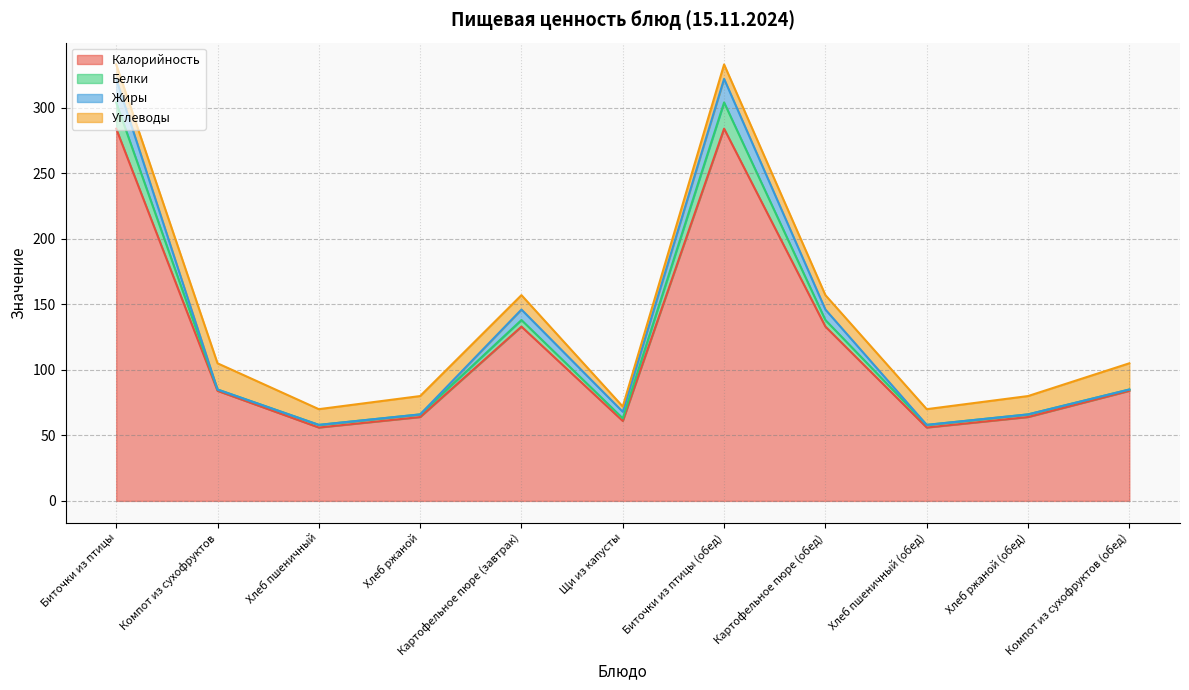

True or false: Калорийность has a value of 78 at Хлеб пшеничный (обед).

False